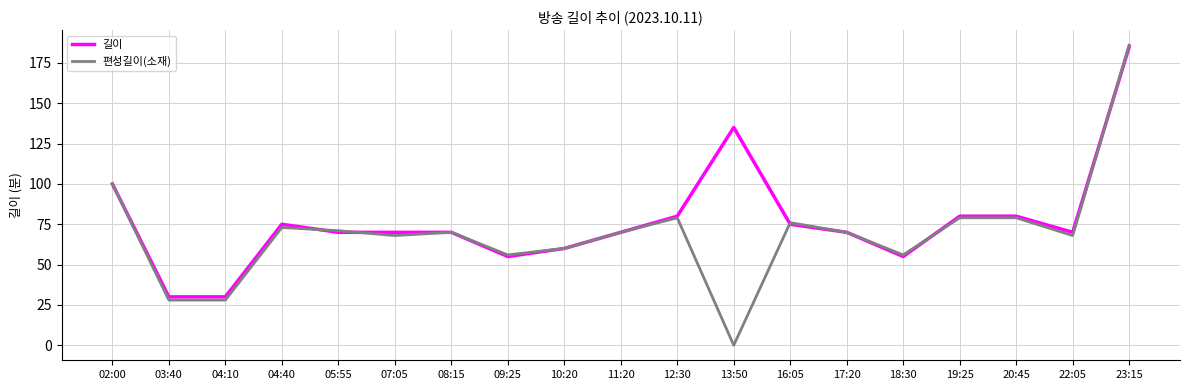

At which category is the sum across all series the highest?

23:15